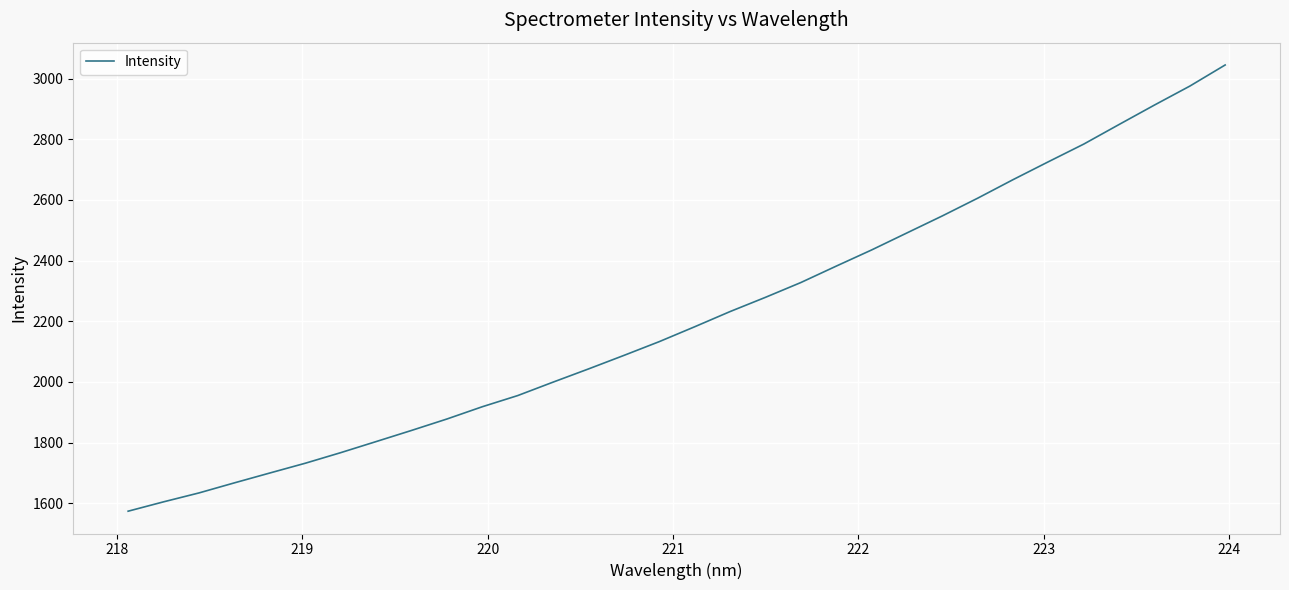

What is the average value?

2211.5